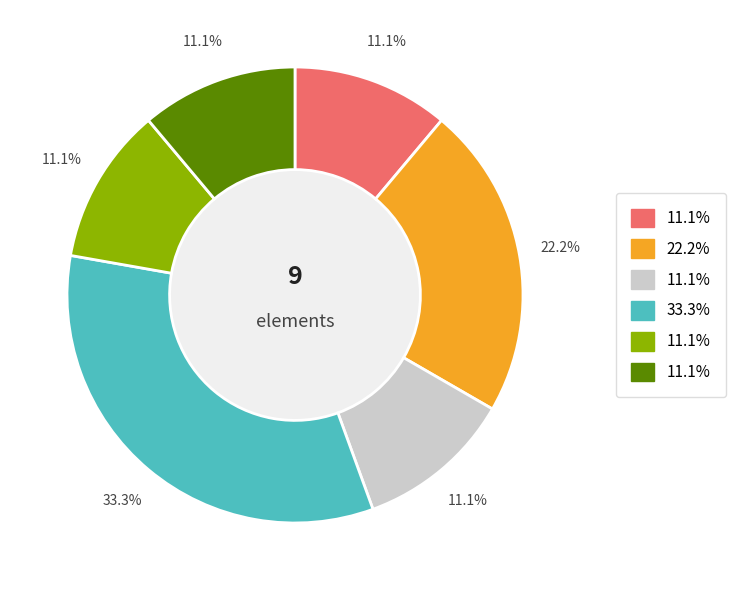

To the nearest percent, what is the average slice percentage?

17%